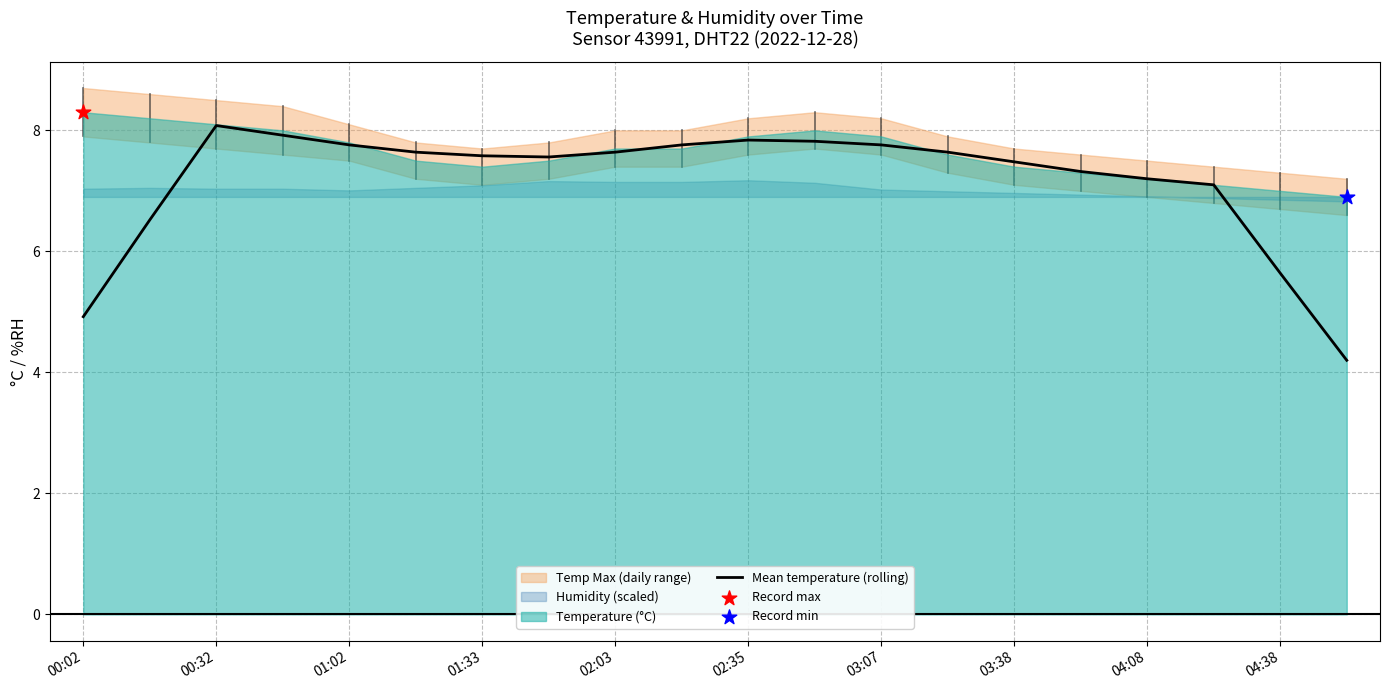

Is it true that Mean temperature (rolling) equals 7.2 at 04:08?

True